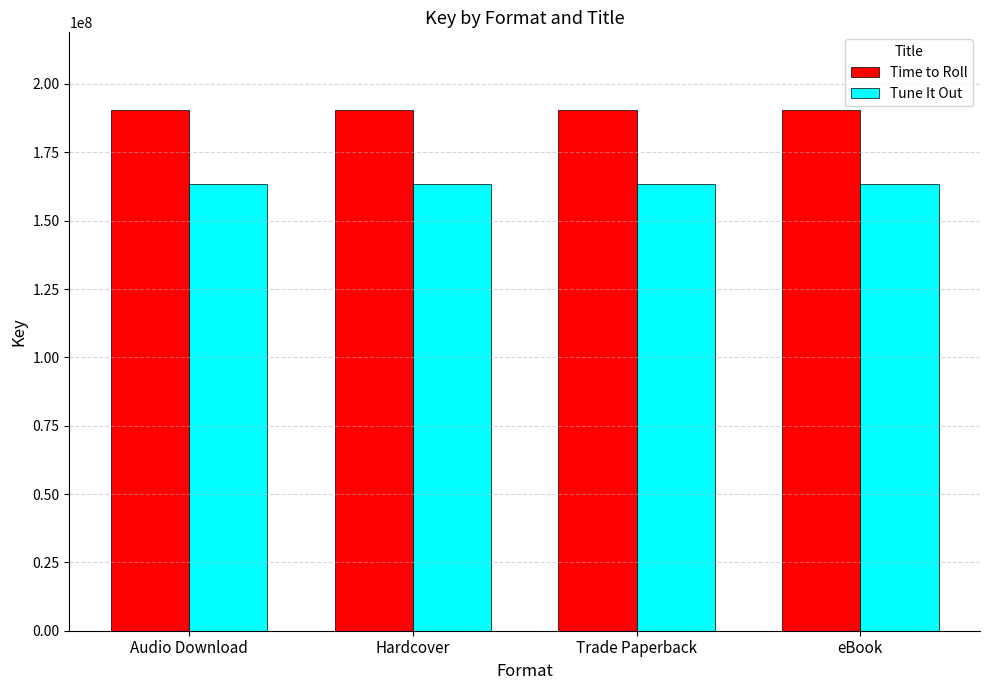

What position from the left is Hardcover?

2